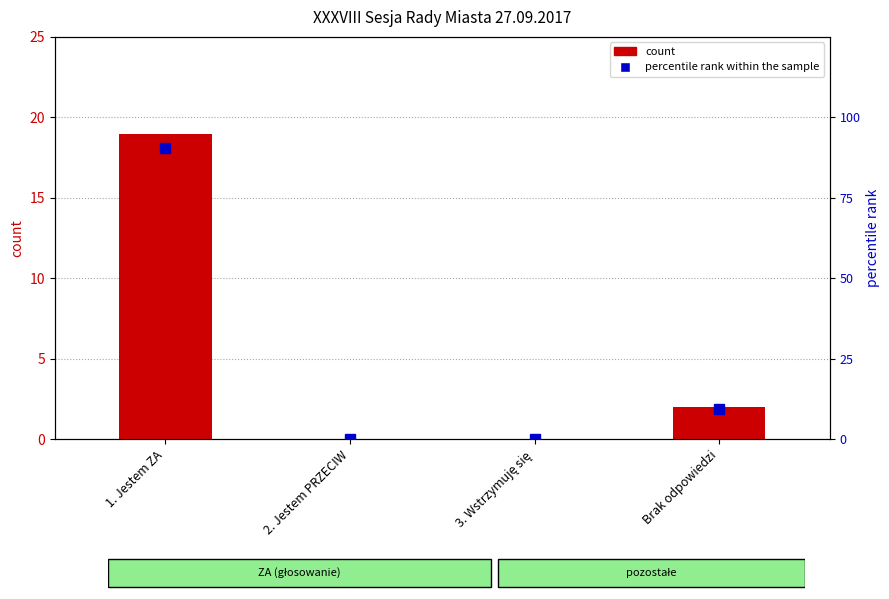

Reading left to right, what are all the values shown in this chart?

count: 19.0	0.0	0.0	2.0
percentile rank within the sample: 90.5	0.0	0.0	9.5